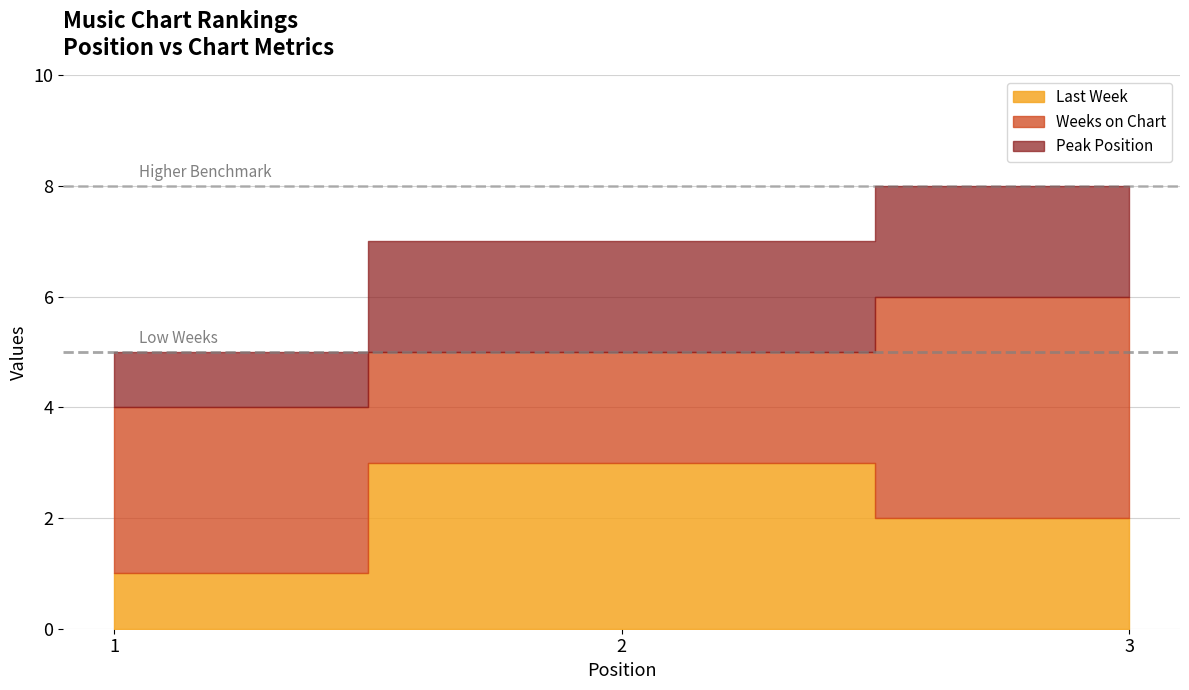

What is the lowest value of the Last Week series?

1